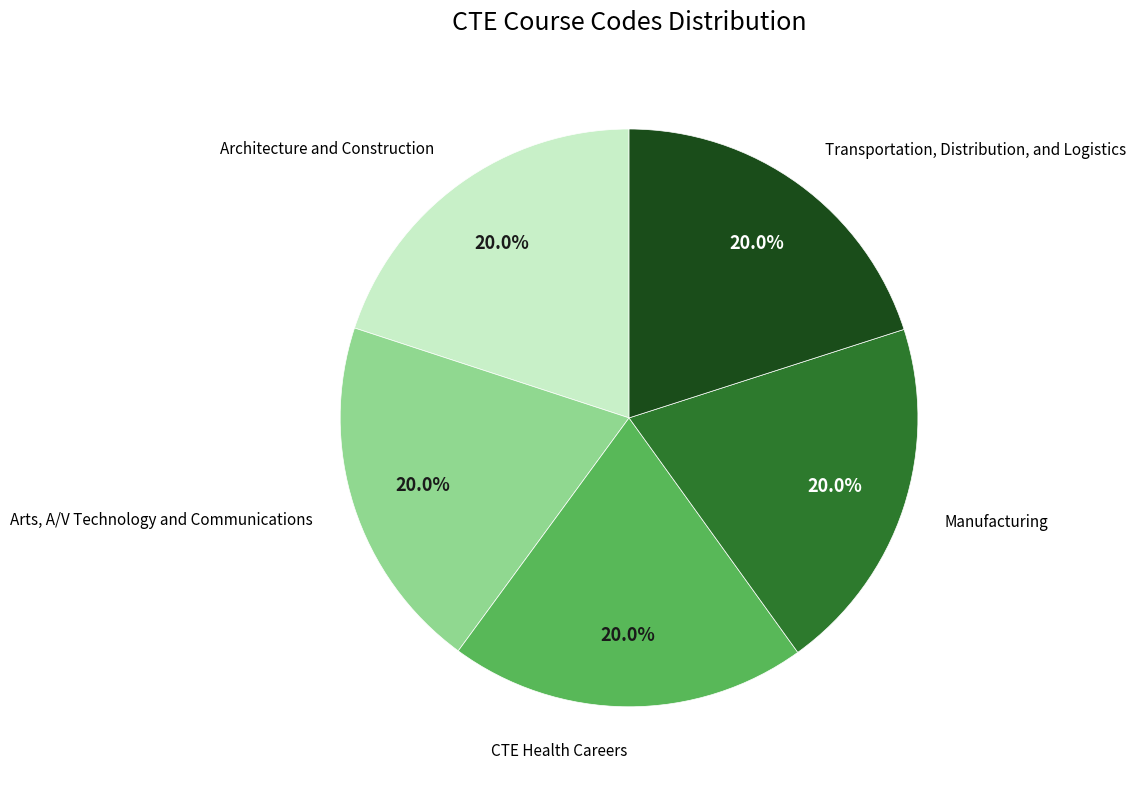

Approximately how many times larger is the value at Architecture and Construction compared to Manufacturing?

1.0